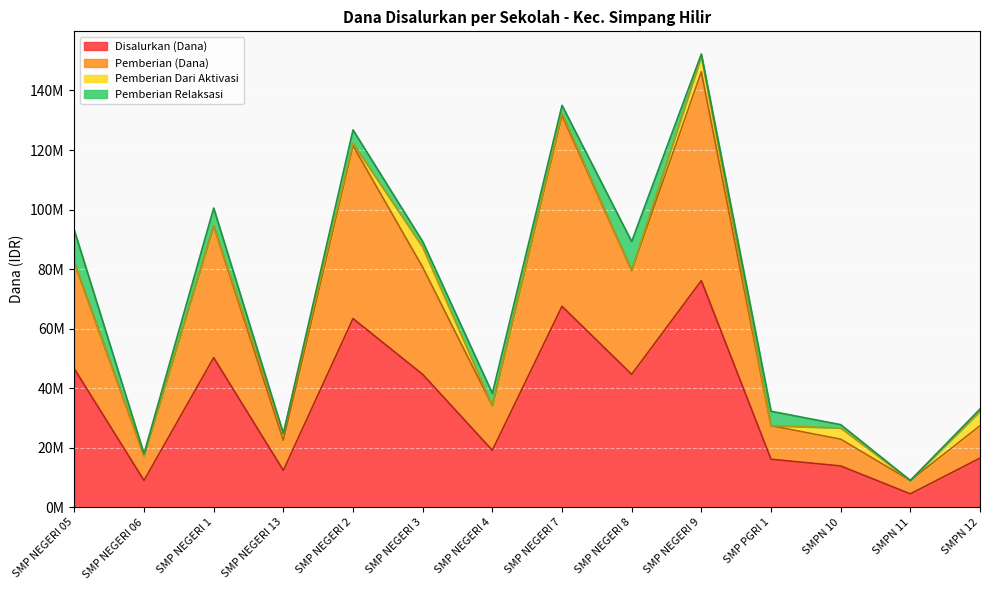

Is the value of Pemberian (Dana) at SMP NEGERI 8 greater than the value of Disalurkan (Dana) at SMPN 11?

Yes